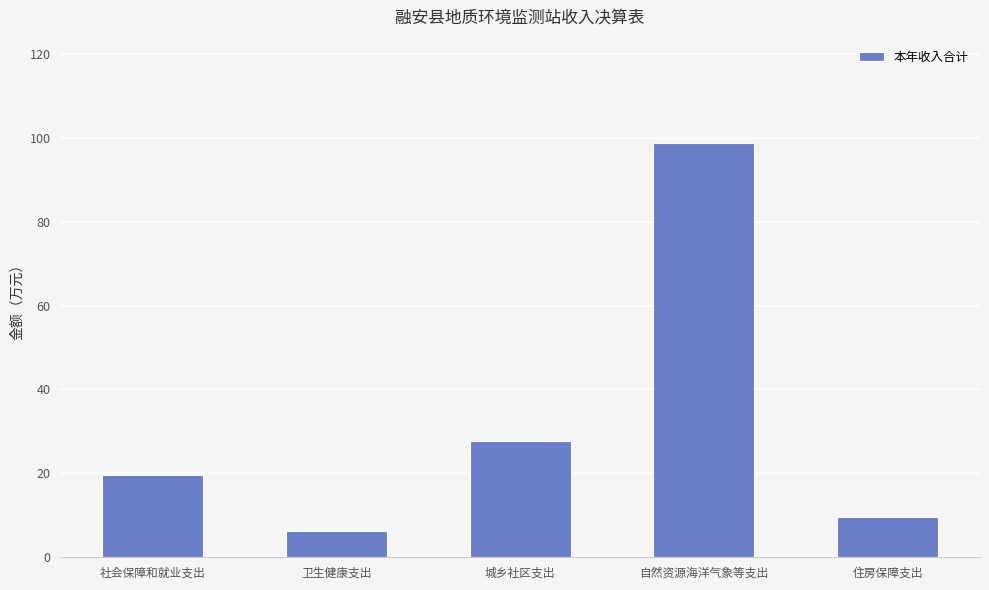

Is it true that the value at 卫生健康支出 is 1.6?

False